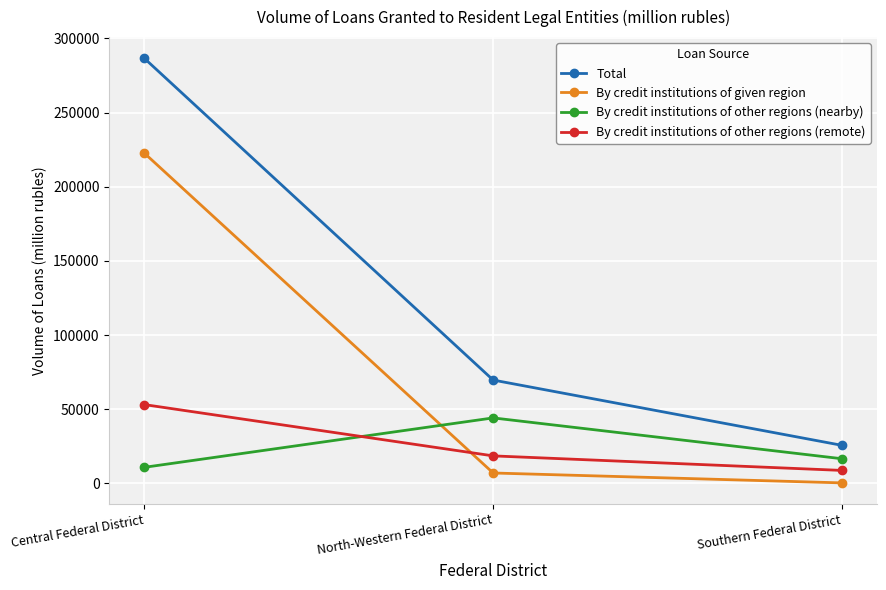

At which category does the chart reach its minimum across all series?

Southern Federal District